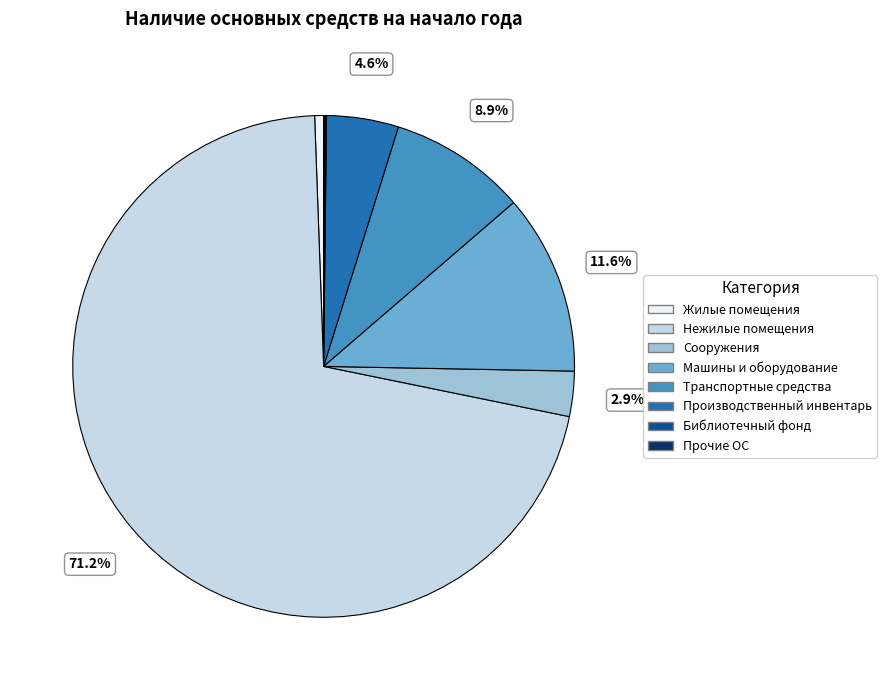

To the nearest percent, what is the difference between the Транспортные средства and Жилые помещения slice percentages?

8%